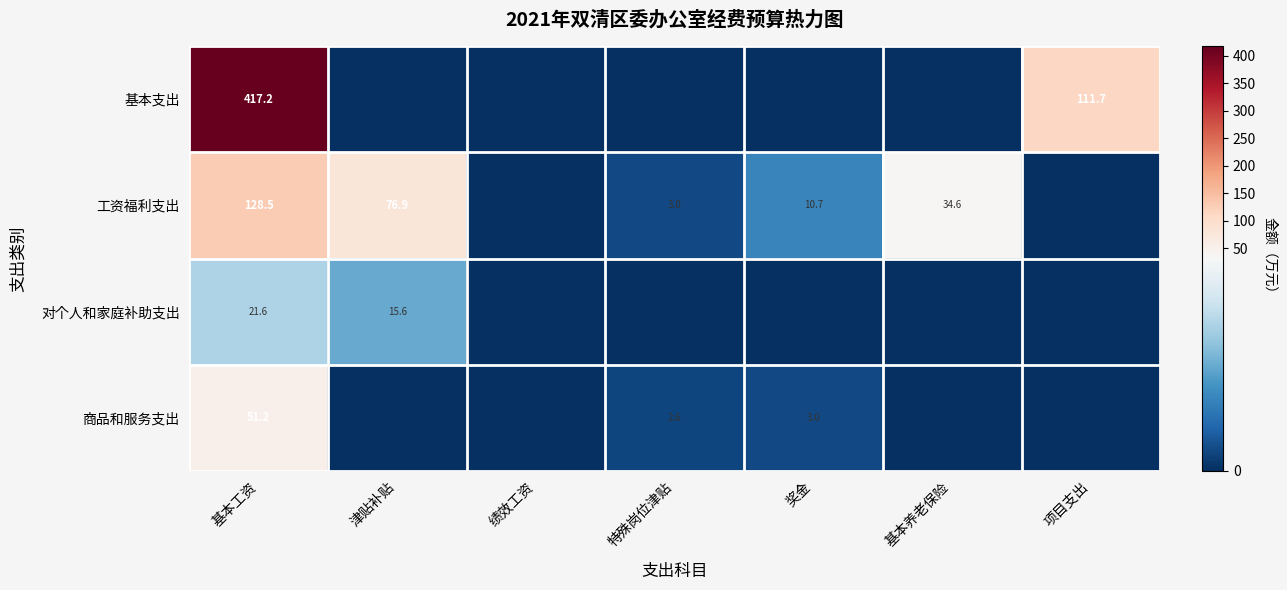

At which category is the sum across all series the highest?

基本工资